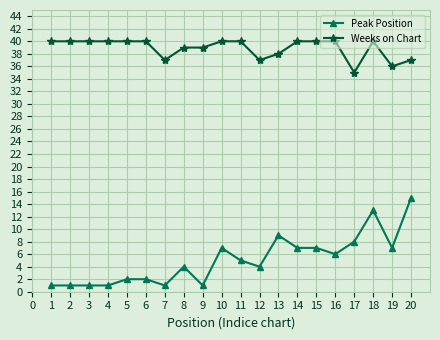

What are all the series names shown in the legend?

Peak Position, Weeks on Chart